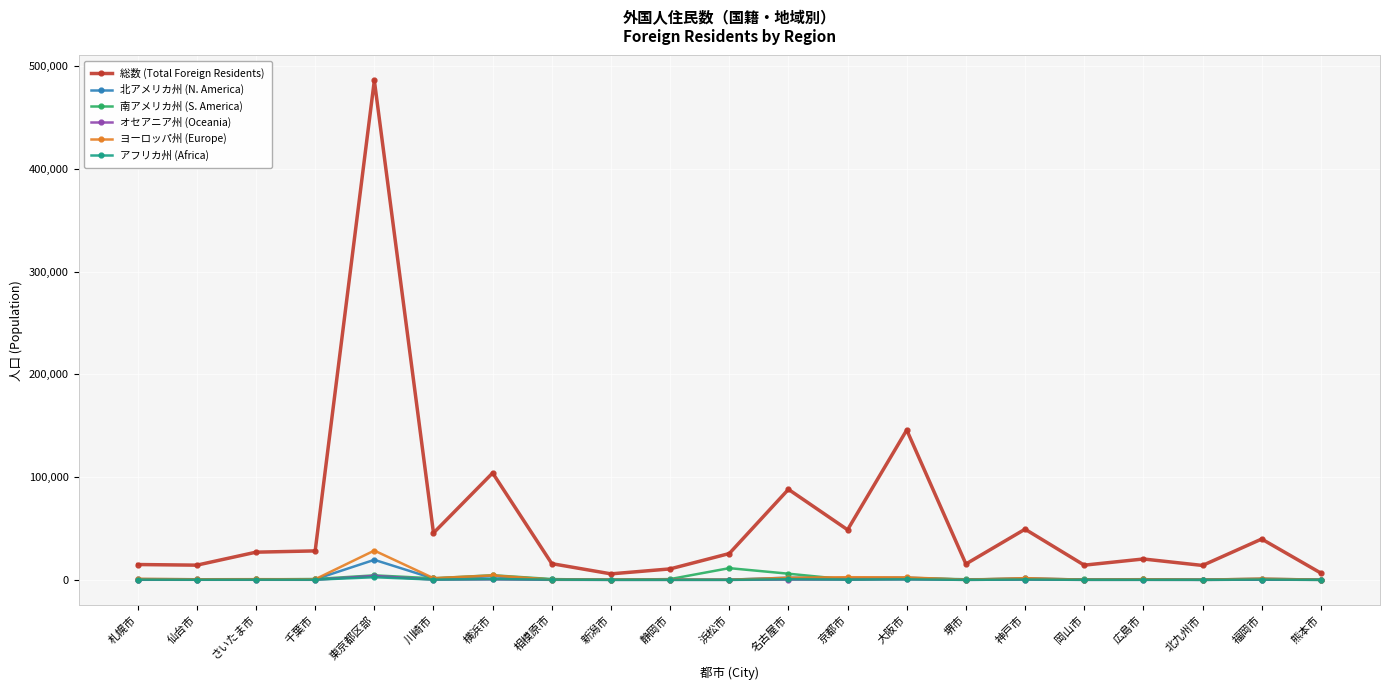

Which series has the widest spread of values?

総数 (Total Foreign Residents)